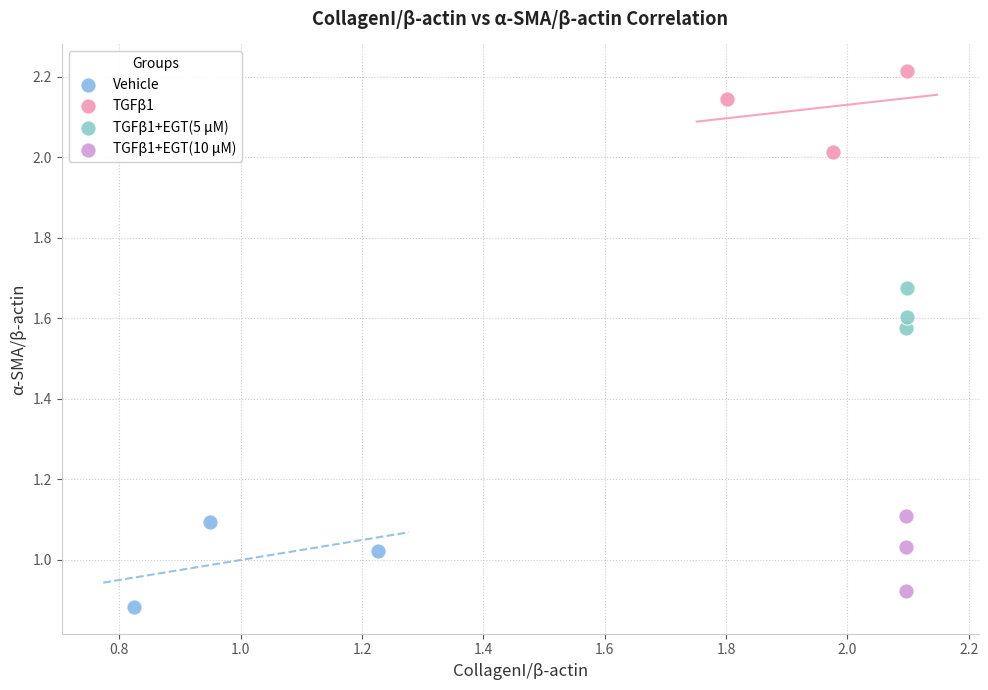

Which series contains the highest Y value?

TGFβ1